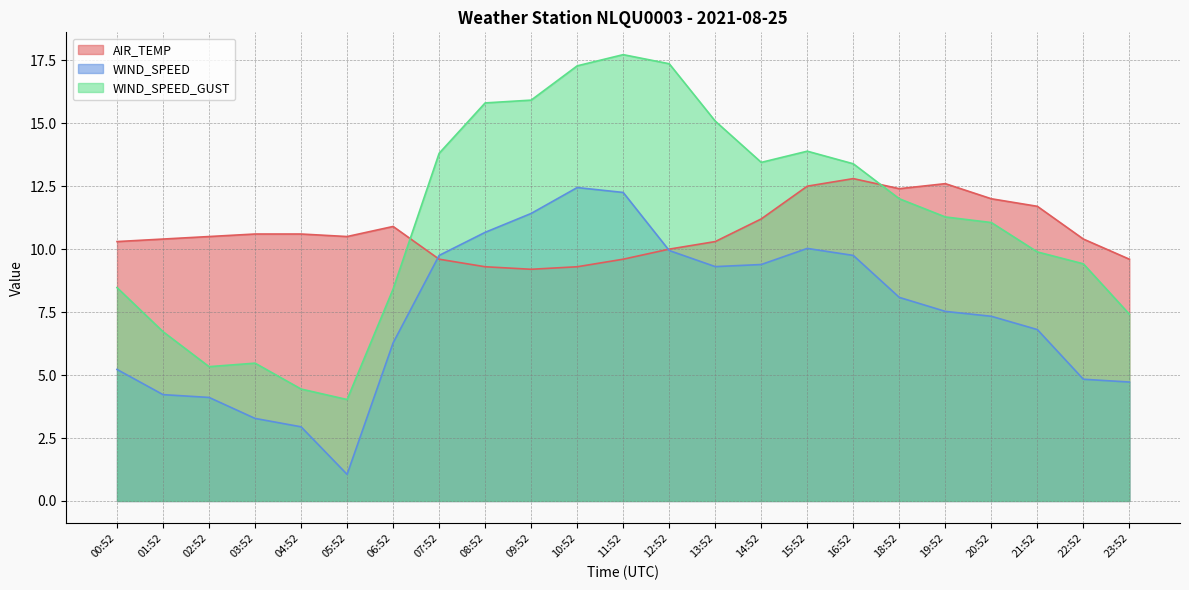

Does the chart have visible grid lines?

Yes